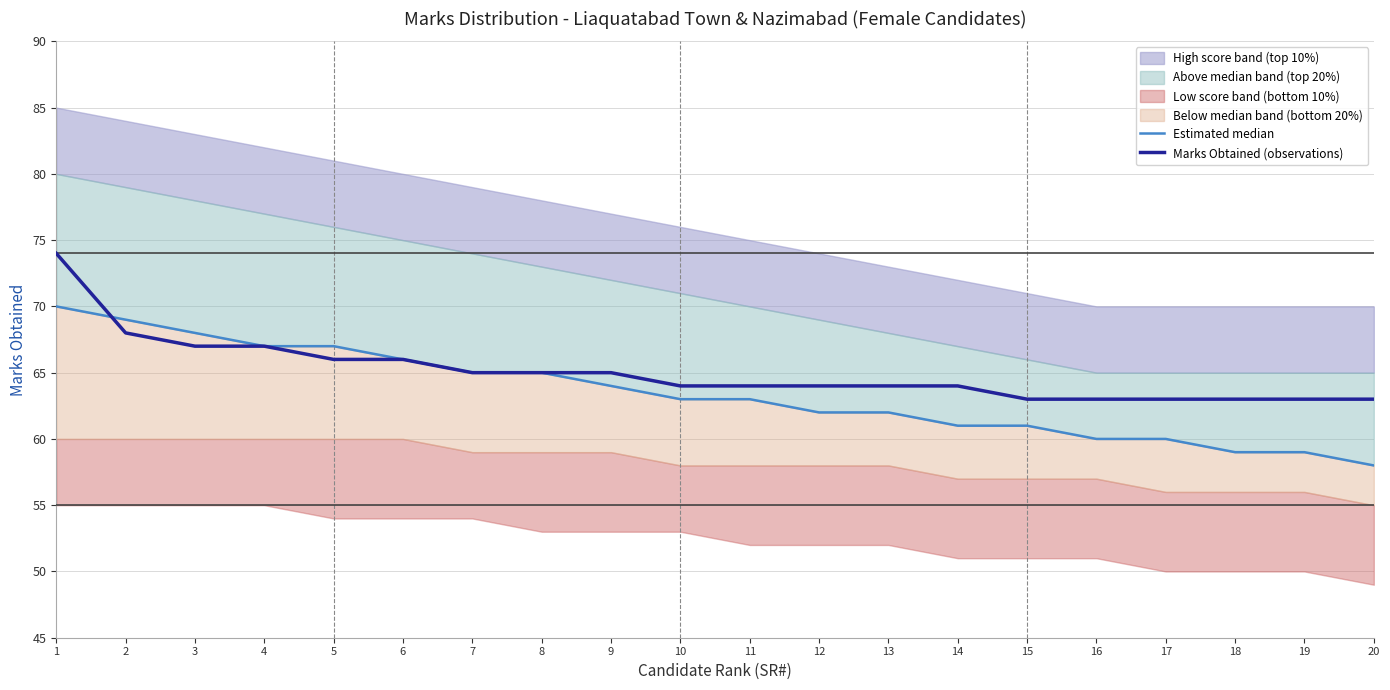

What is the minimum value for Marks Obtained (observations)?

63